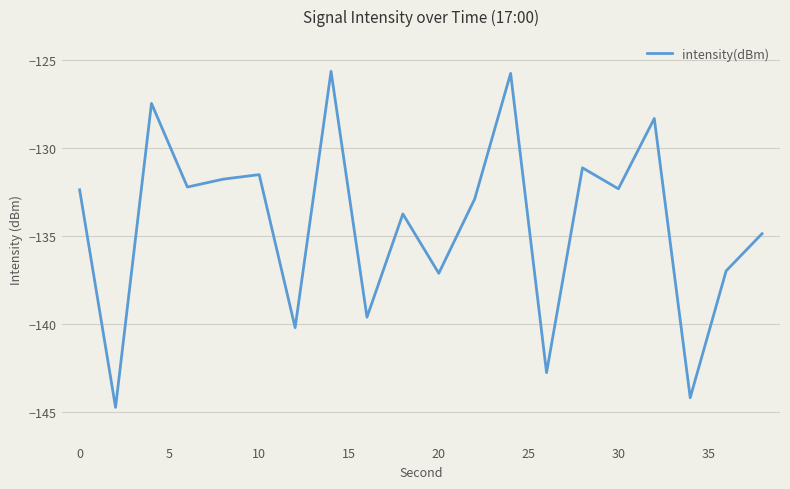

What is the maximum value shown in the chart?

-125.6